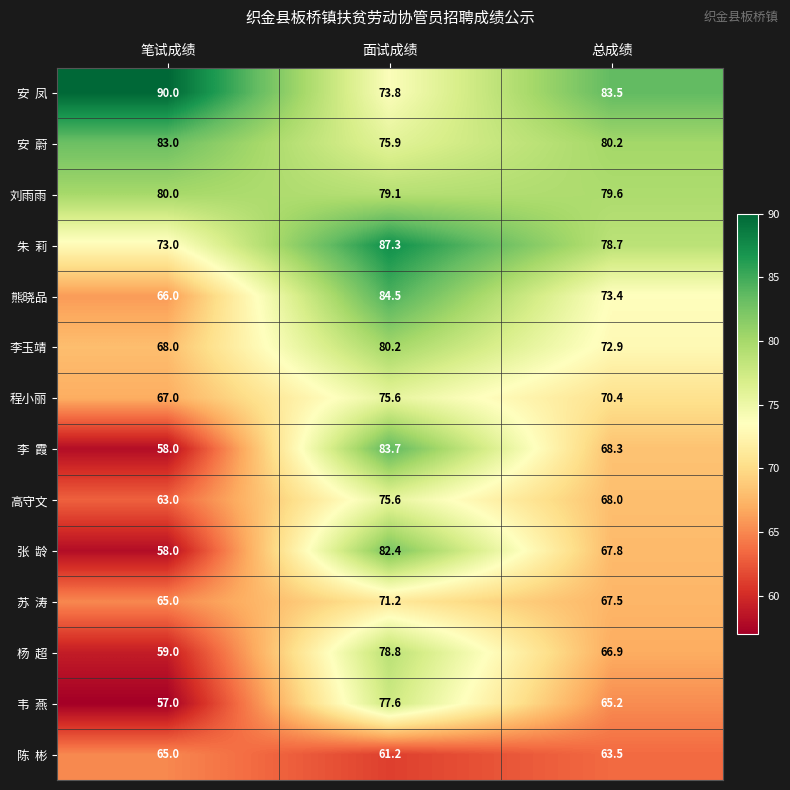

True or false: 程小丽 has a value of 127.4 at 面试成绩.

False